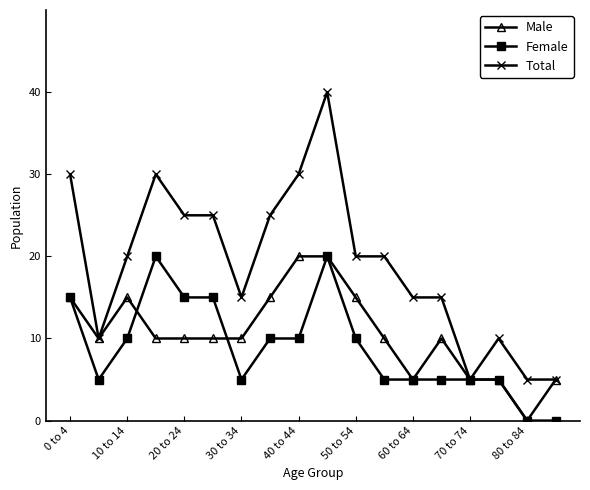

List the series in order of their overall mean, lowest first.

Female, Male, Total